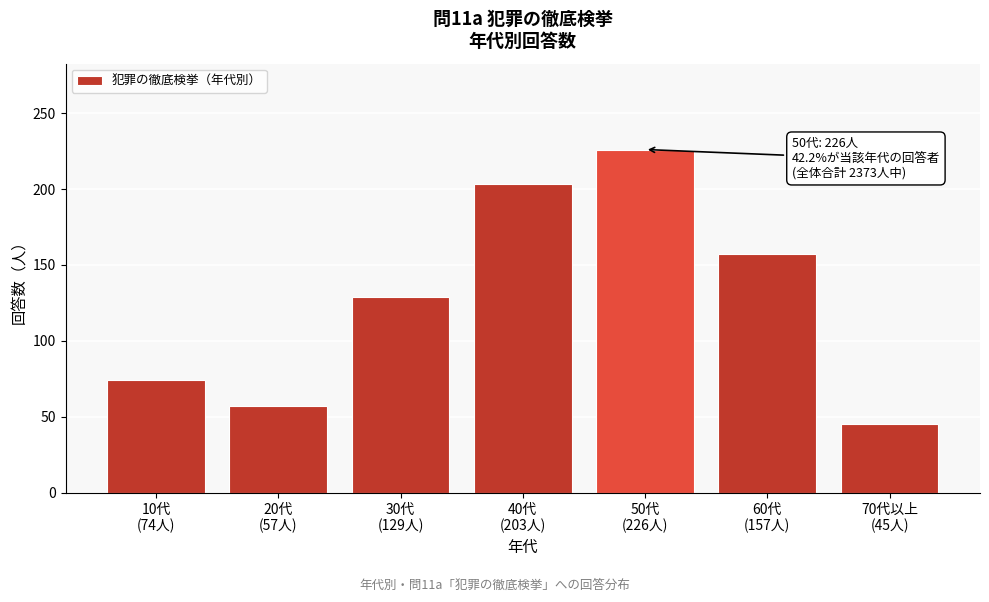

Reading right to left, what are all the values shown in this chart?

45	157	226	203	129	57	74